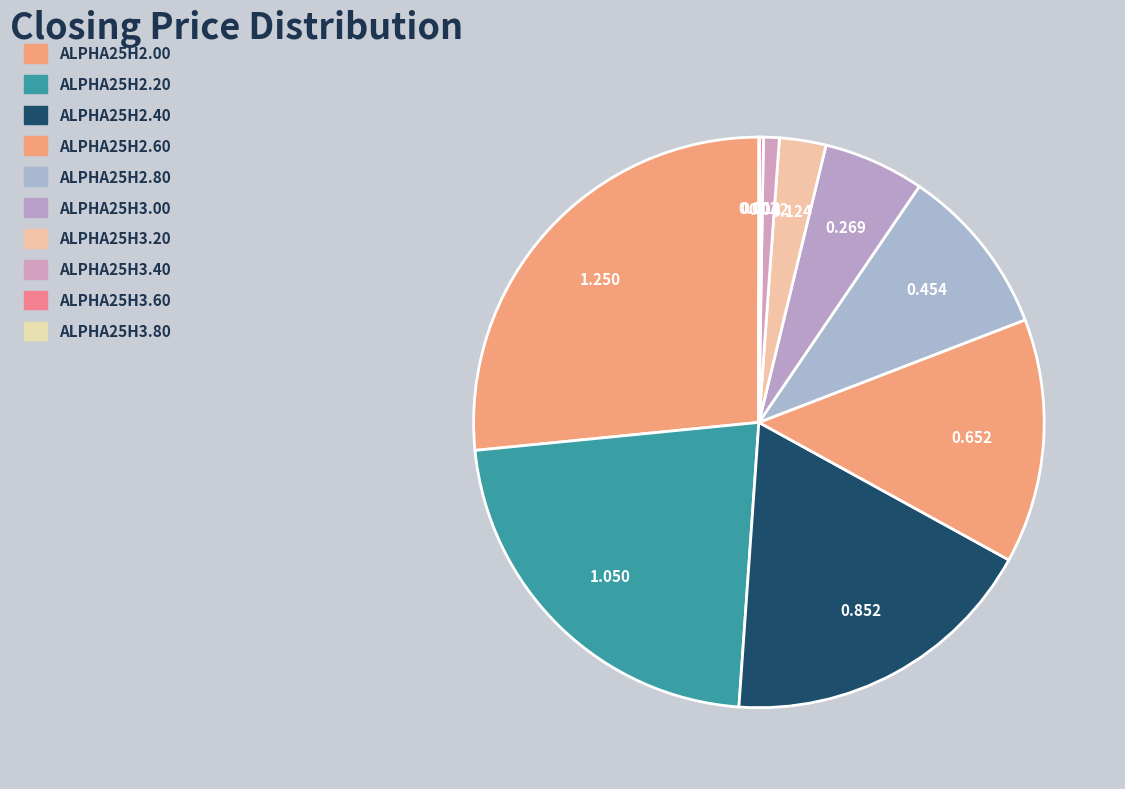

Which slice is the smallest?

ALPHA25H3.80